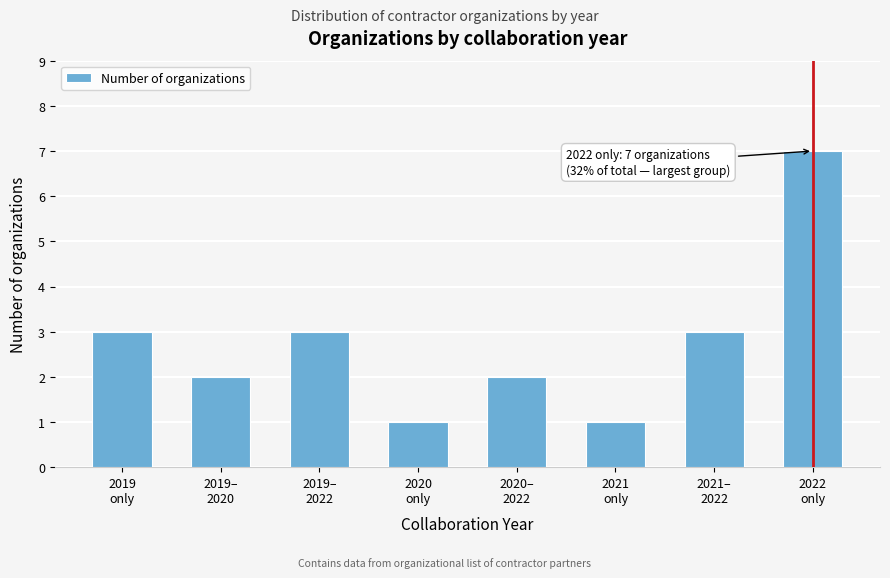

Reading left to right, transcribe all the data shown in this chart.

3	2	3	1	2	1	3	7